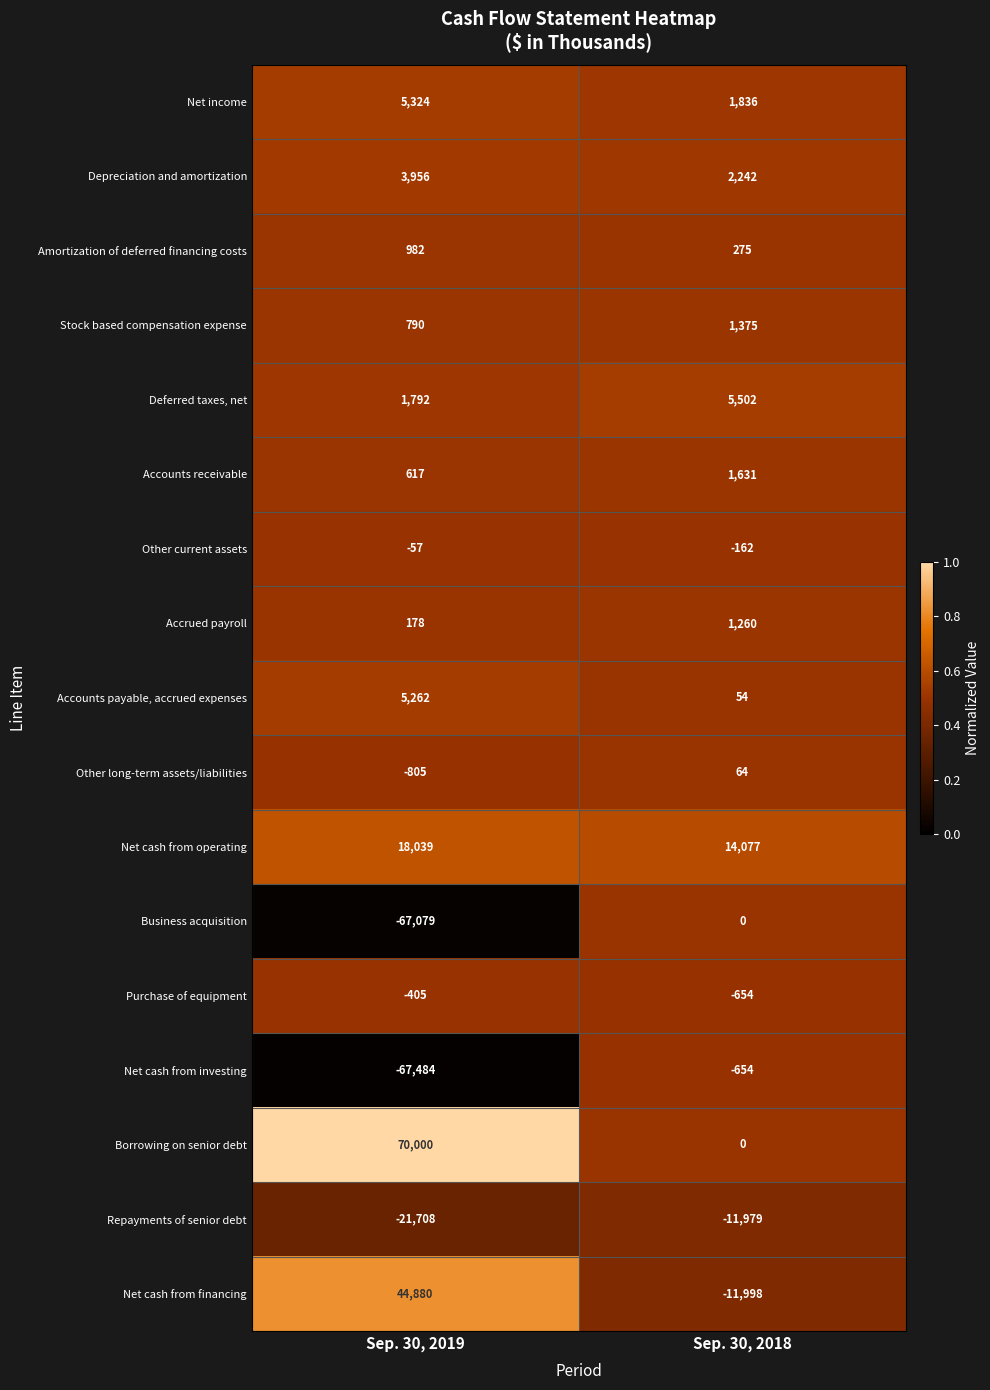

The Net cash from investing series shows -654 at Sep. 30, 2018. True or false?

True